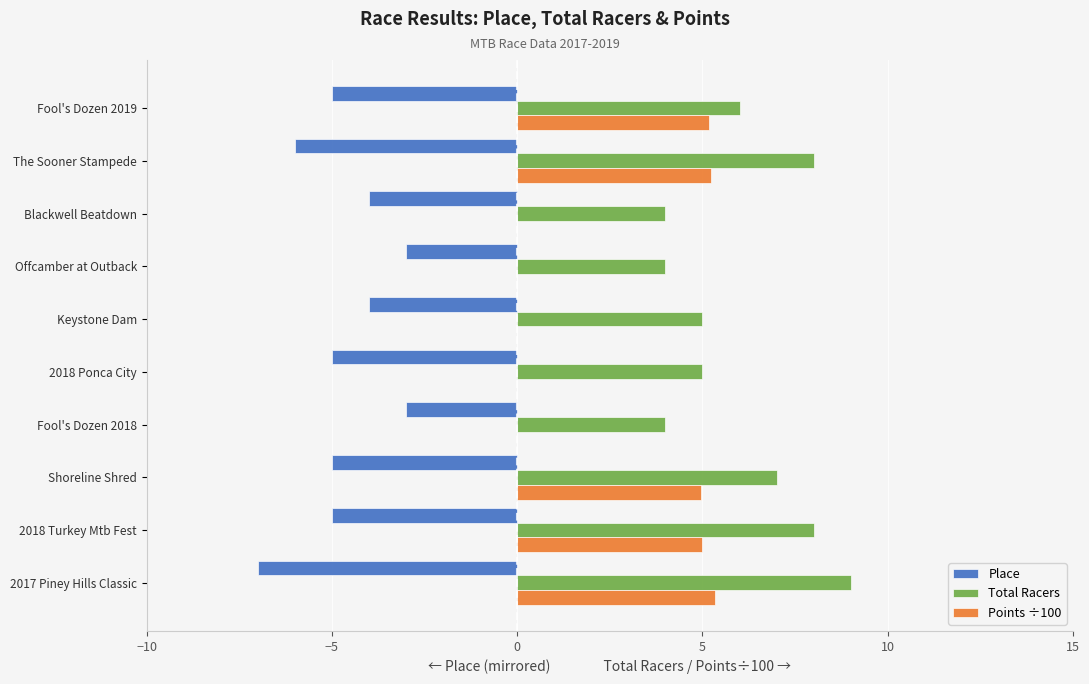

What is the highest value of the Points ÷100 series?

5.3